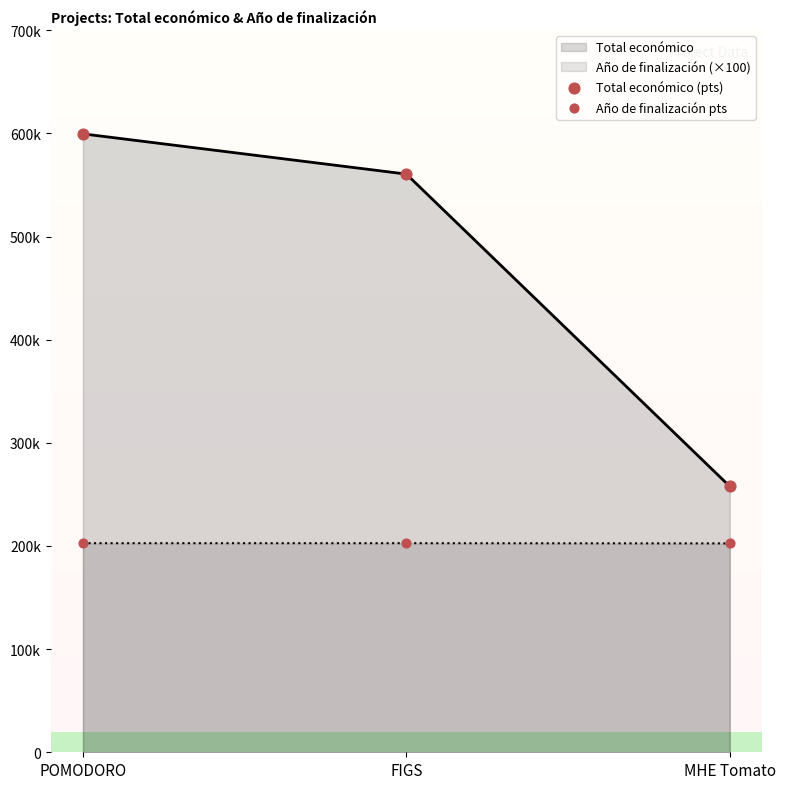

At how many categories does at least one series exceed 237933?

3